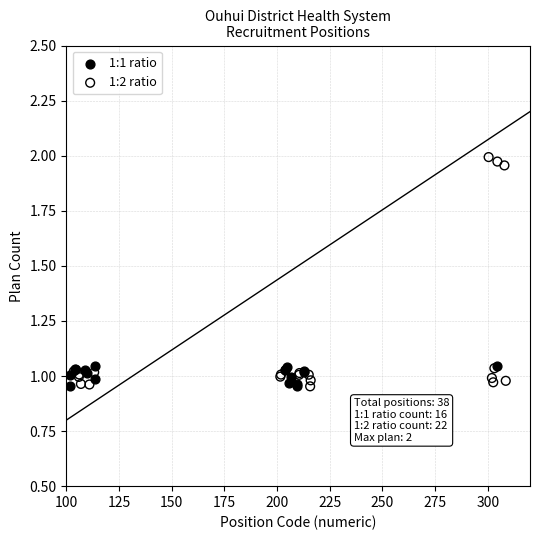

Which series reaches the maximum Y coordinate?

1:2 ratio